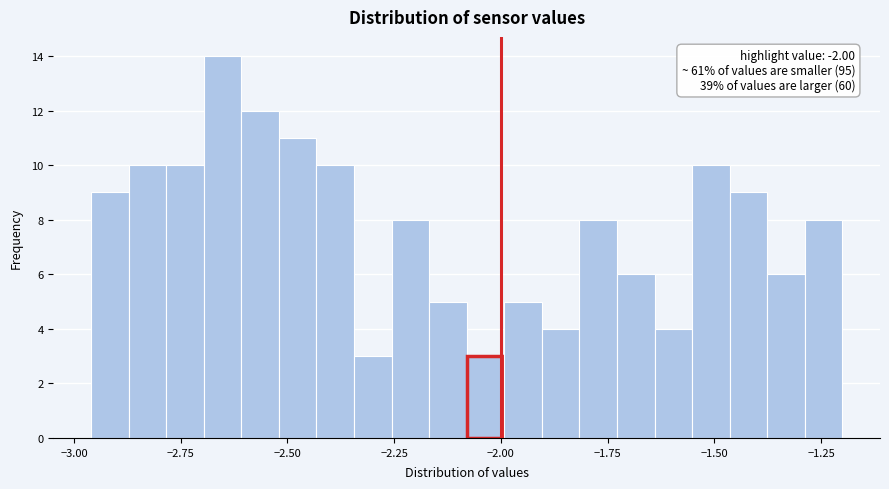

Read against the x-axis, roughly where is the centre of the tallest bar?

-2.65